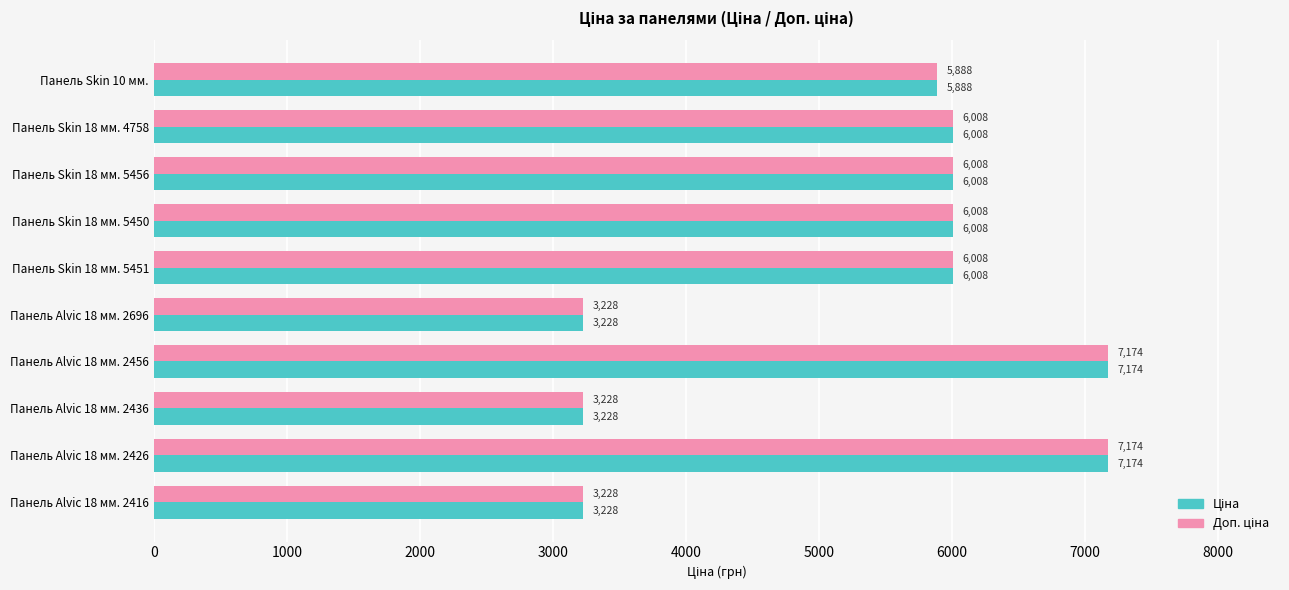

How many data points does each series have?

10